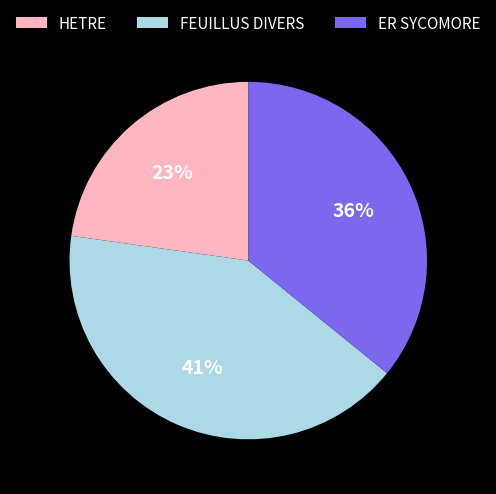

Which slice is the largest?

FEUILLUS DIVERS